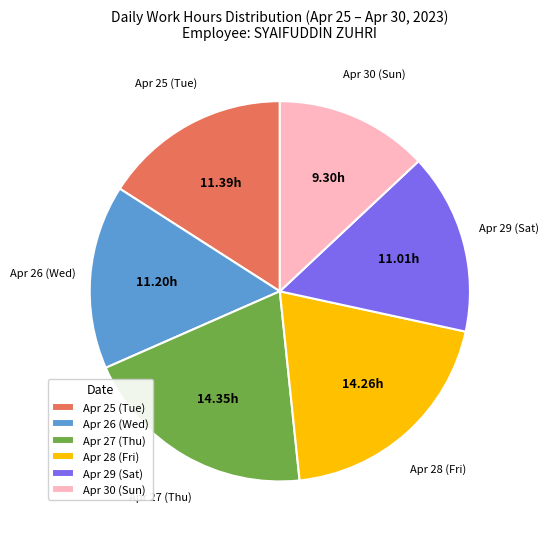

Combined, do Apr 26 (Wed) and Apr 30 (Sun) account for over 50%?

No